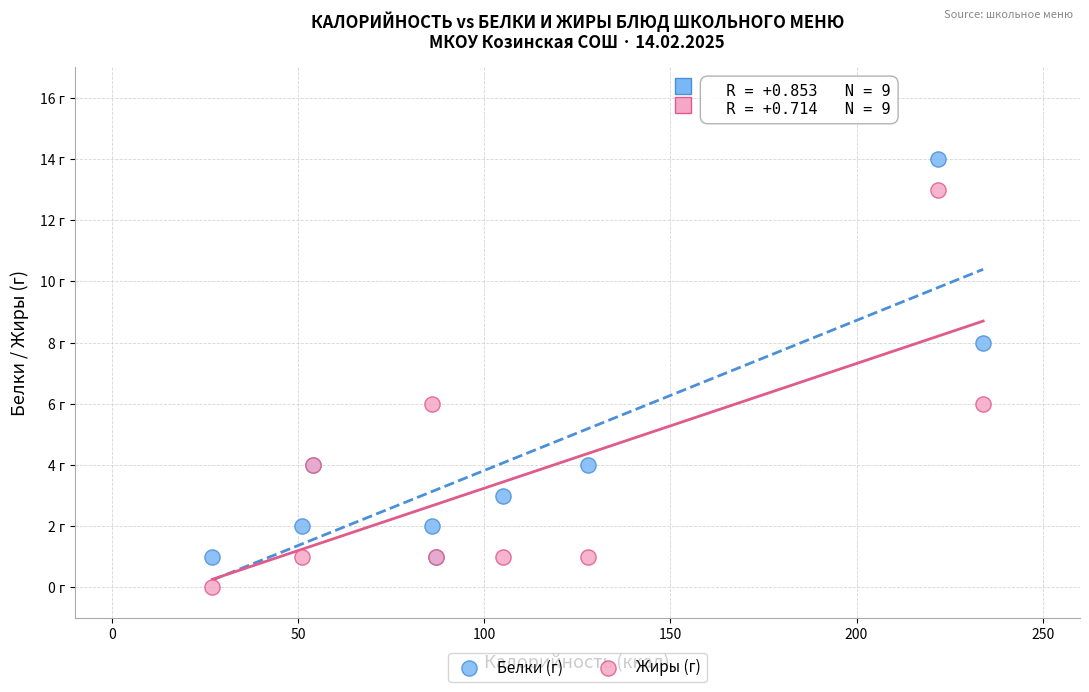

What are all the series names shown in the legend?

Белки (г), Жиры (г)